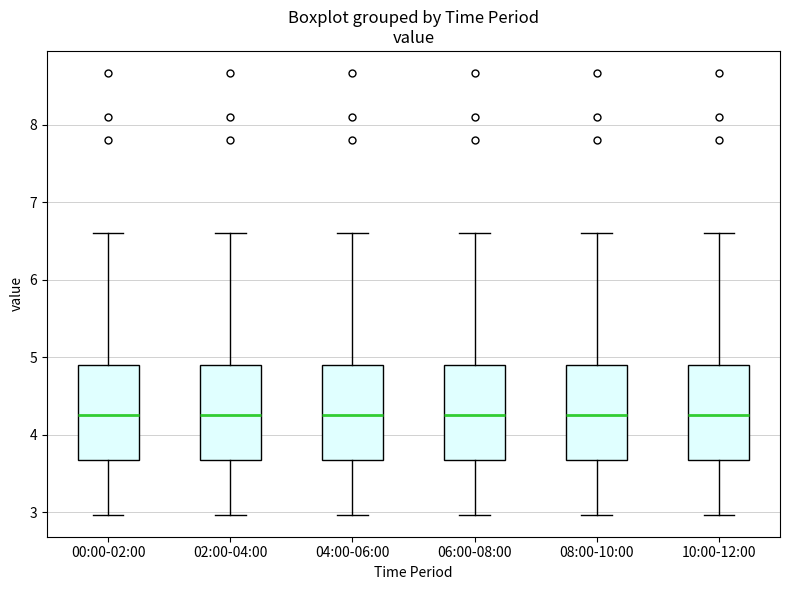

Reading left to right, read every box against the y-axis: the position of its median line, the range the box covers, and the ends of its whiskers. The values are not printed on the chart, so give them approximately, as read against the axis.

00:00-02:00: median 4.3, box 3.7 to 4.9, whiskers 3.0 to 6.6
02:00-04:00: median 4.3, box 3.7 to 4.9, whiskers 3.0 to 6.6
04:00-06:00: median 4.3, box 3.7 to 4.9, whiskers 3.0 to 6.6
06:00-08:00: median 4.3, box 3.7 to 4.9, whiskers 3.0 to 6.6
08:00-10:00: median 4.3, box 3.7 to 4.9, whiskers 3.0 to 6.6
10:00-12:00: median 4.3, box 3.7 to 4.9, whiskers 3.0 to 6.6